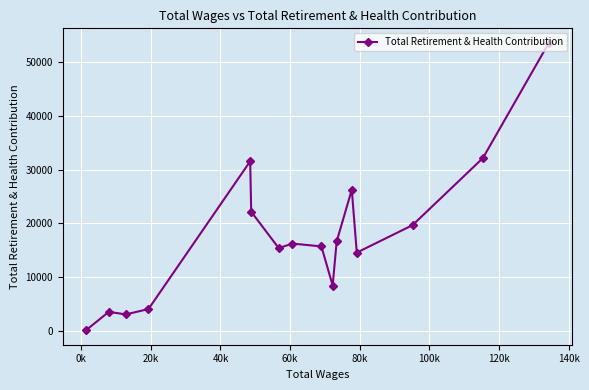

What is the sum of all values?

283305